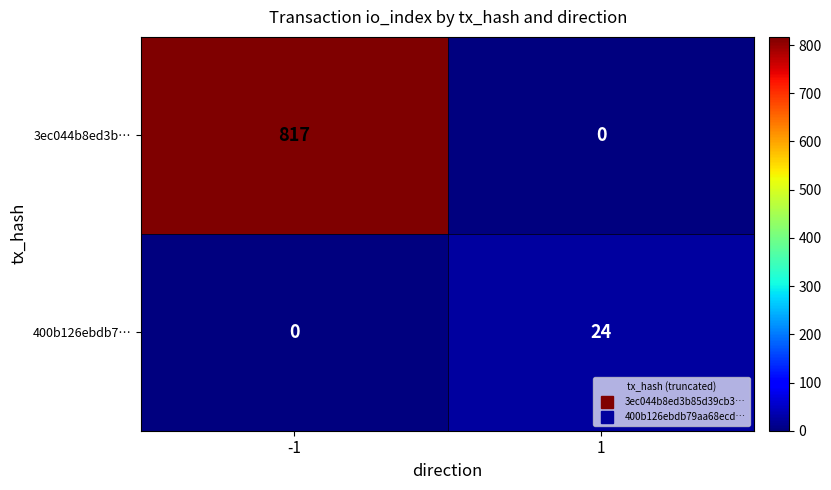

At which category is the sum across all series the highest?

-1